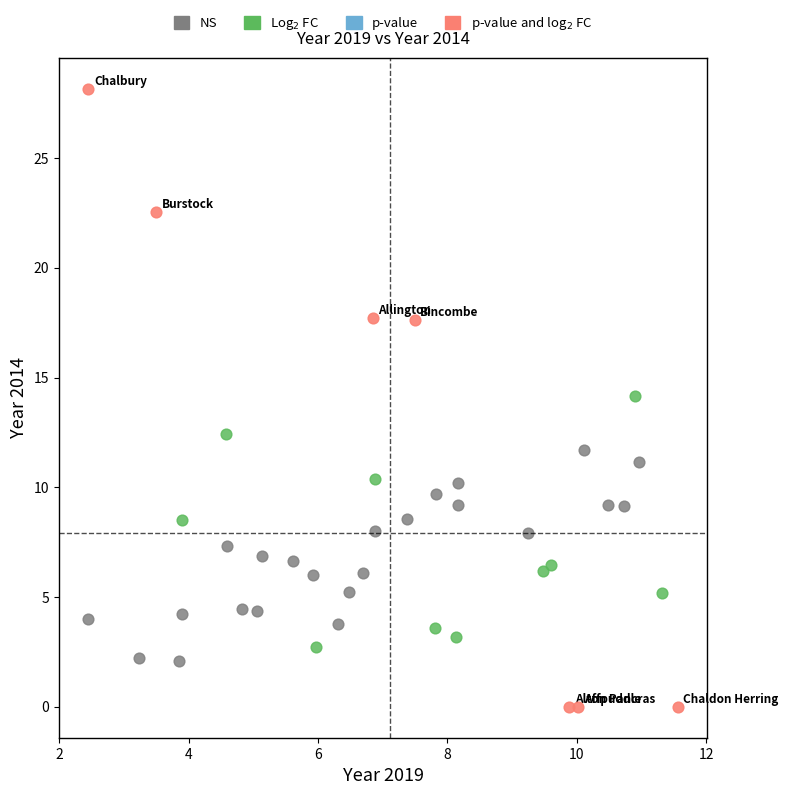

Which series contains the lowest Y value?

p-value and log$_2$ FC